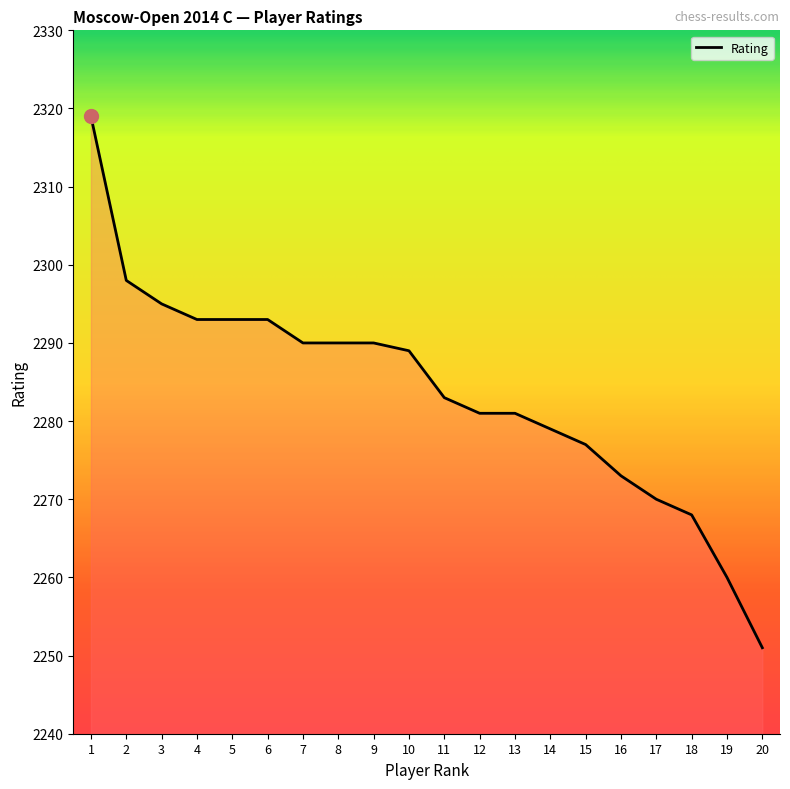

Between 12 and 6, which is larger?

6